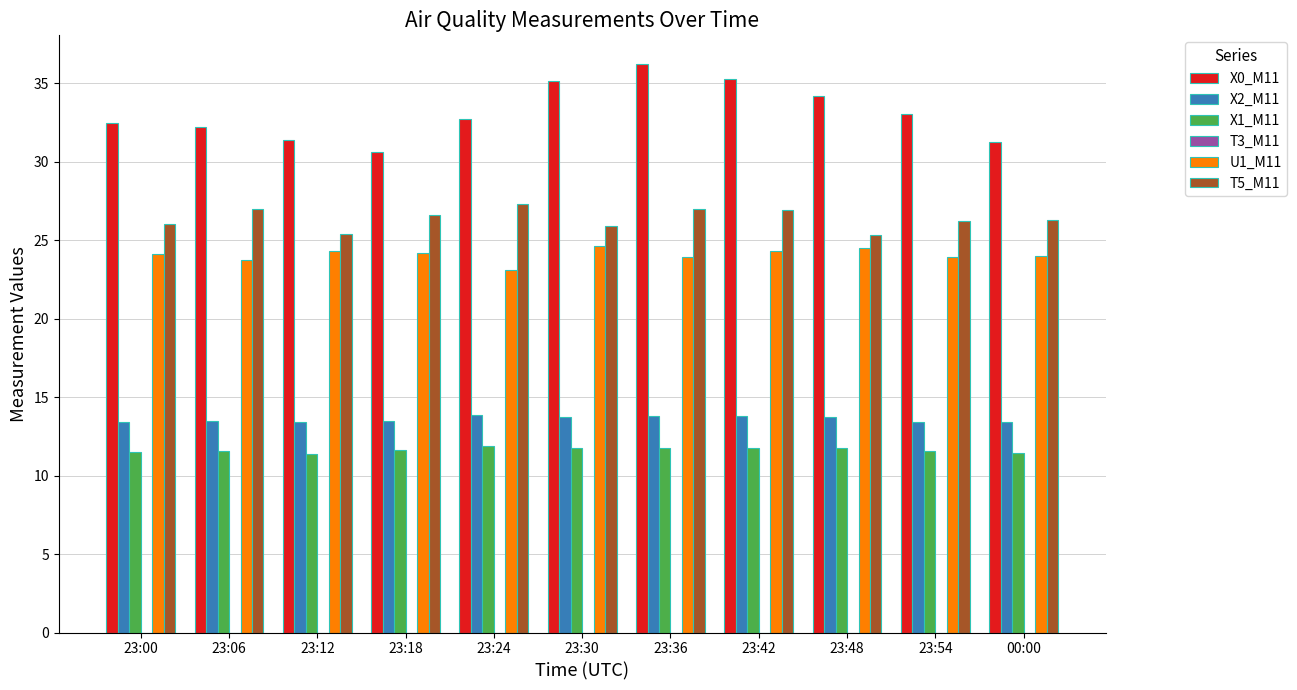

What is the lowest value of the X1_M11 series?

11.4